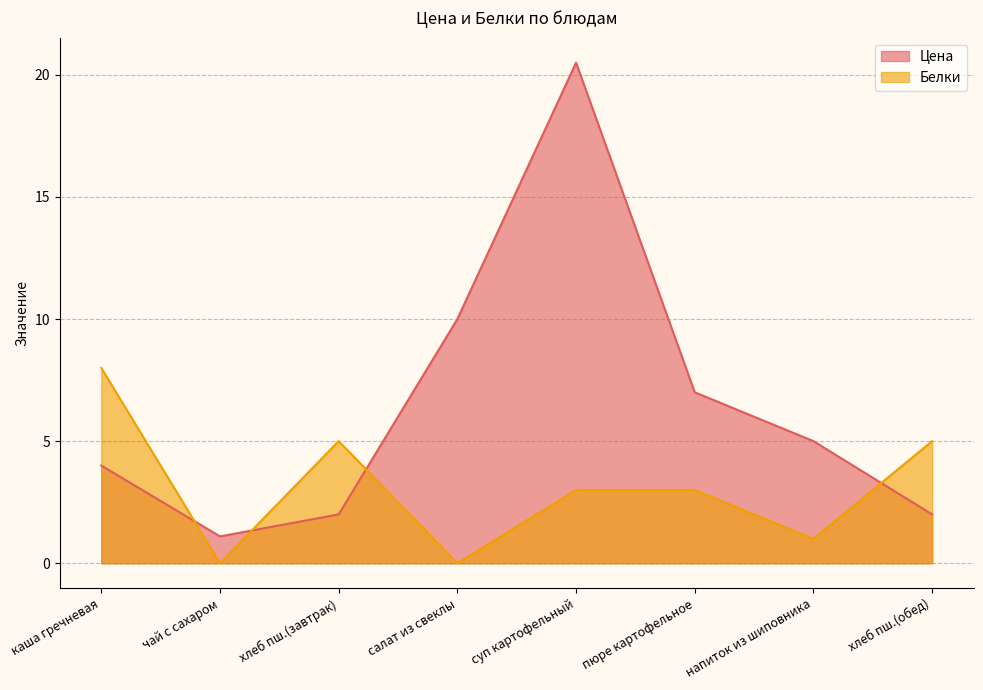

Rank the series by their average value, from highest to lowest.

Цена, Белки